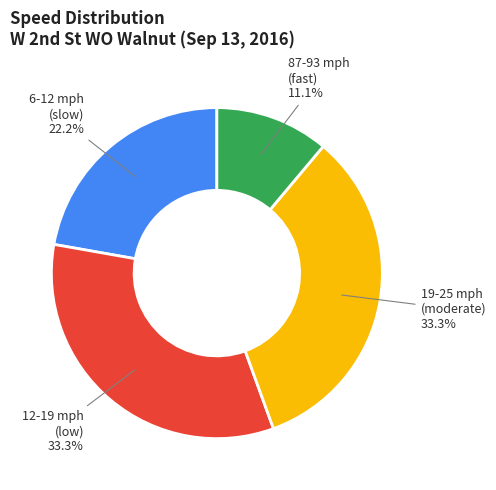

Is the sum of 6-12 mph and 87-93 mph greater than half?

No